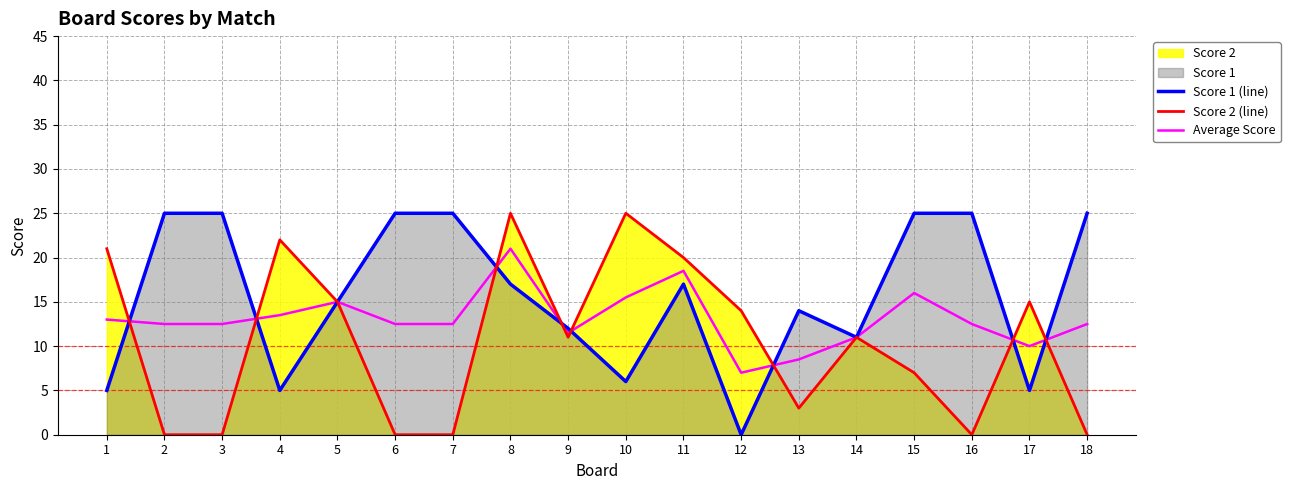

True or false: Score 1 (line) has a value of 20.9 at 13.

False